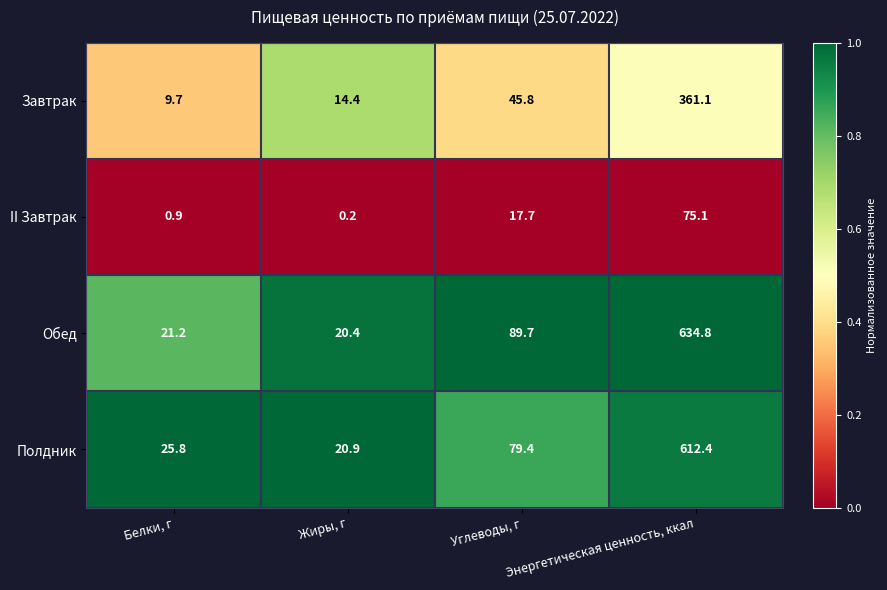

Is it true that II Завтрак equals 1.3 at Белки, г?

False